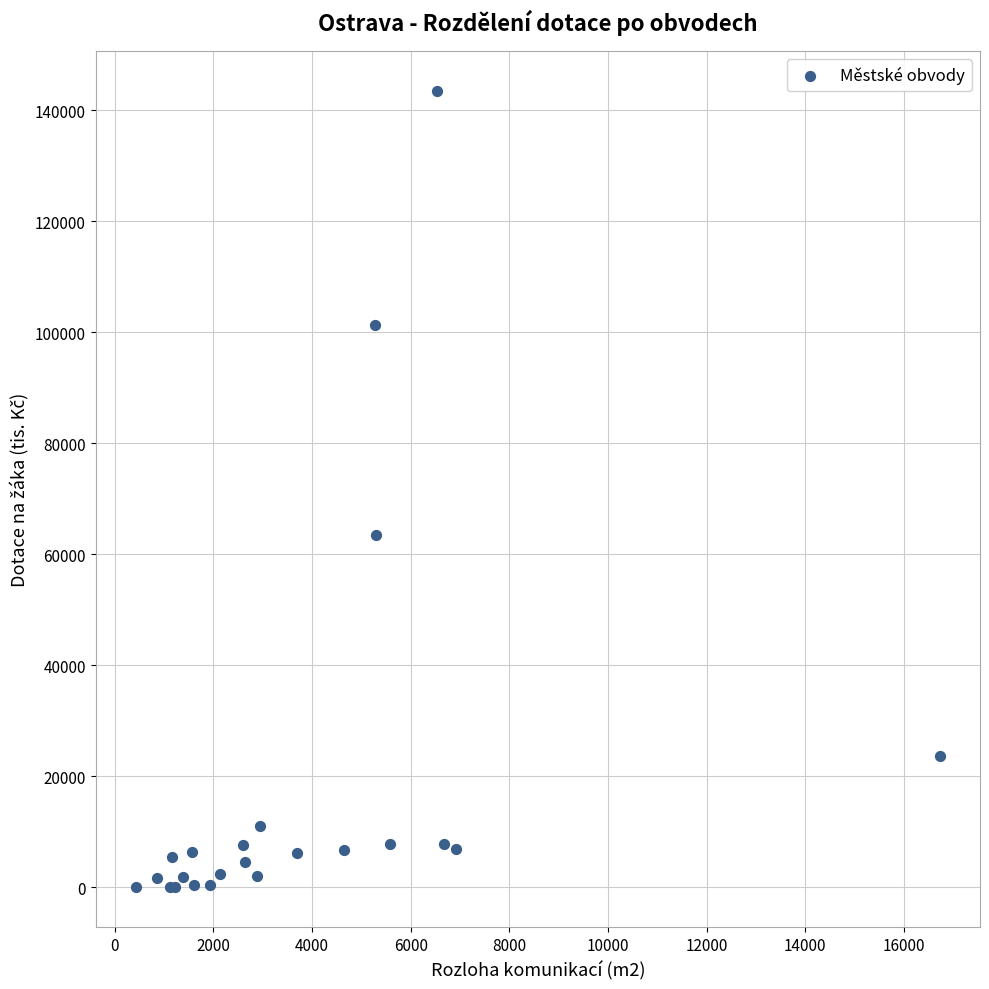

What Y value in the scatter plot is closest to 71751?

63547.2